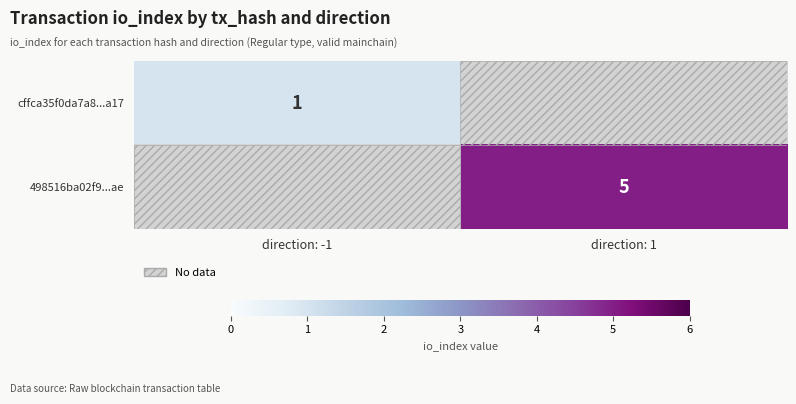

Is the value of cffca35f0da7a8...a17 at direction: -1 greater than the value of 498516ba02f9...ae at direction: 1?

No